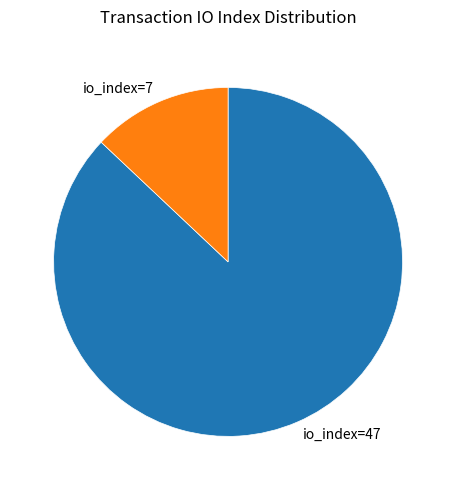

Is there a majority slice in this chart?

Yes